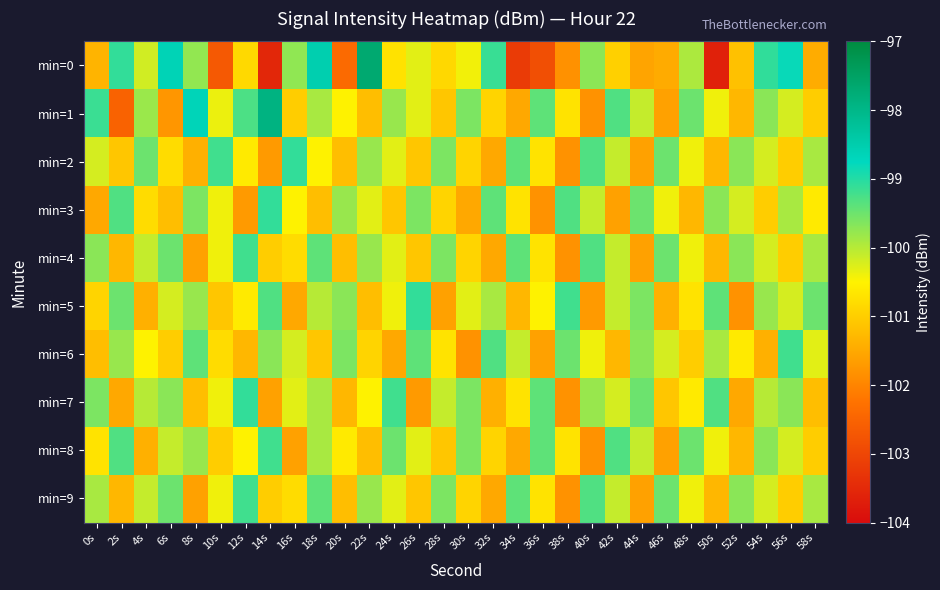

What is the difference between the highest and lowest values at 38s?

2.6